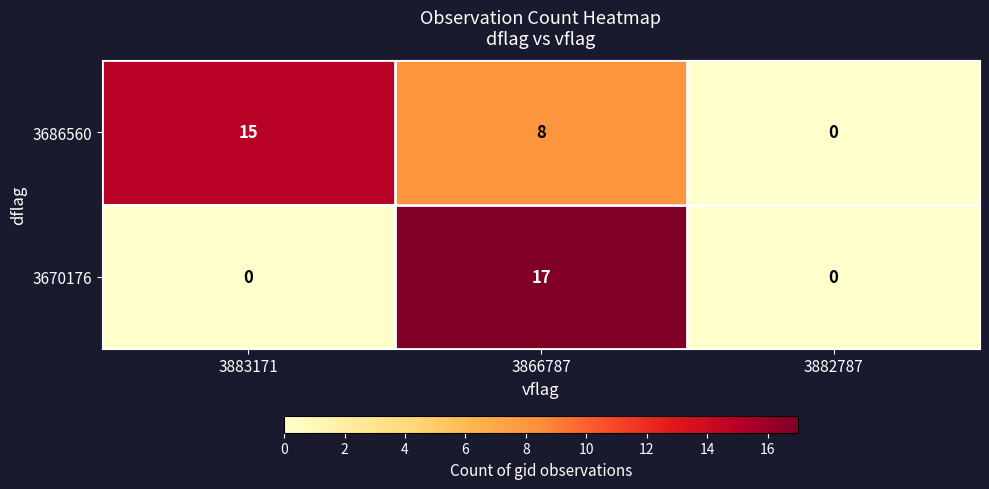

Which series has the widest spread of values?

3670176